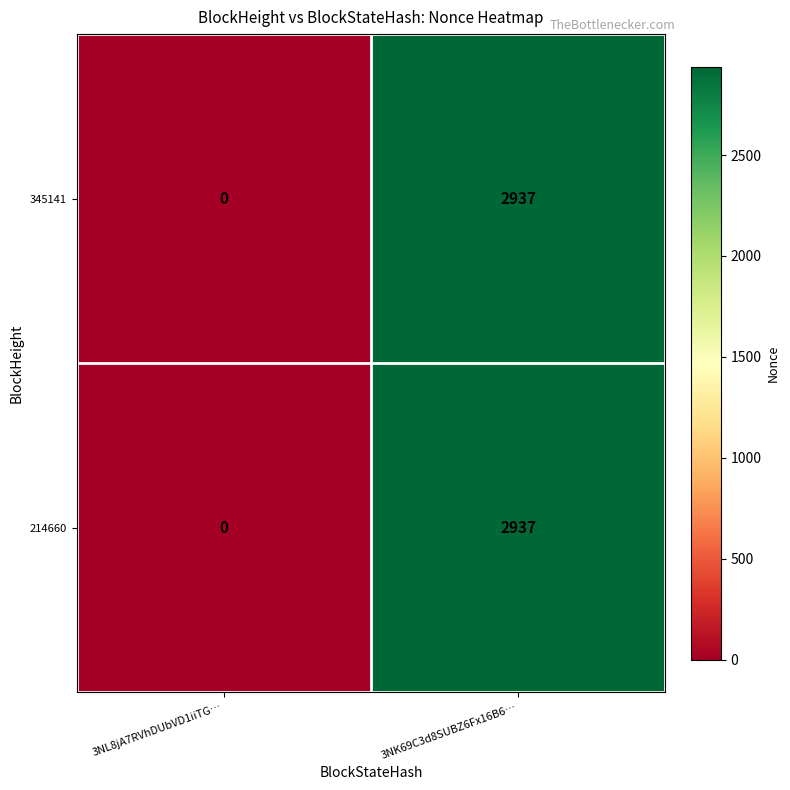

Reading left to right, list all the values displayed in this chart.

345141: 3NL8jA7RVhDUbVD1iiTG…=0	3NK69C3d8SUBZ6Fx16B6…=2937
214660: 3NL8jA7RVhDUbVD1iiTG…=0	3NK69C3d8SUBZ6Fx16B6…=2937